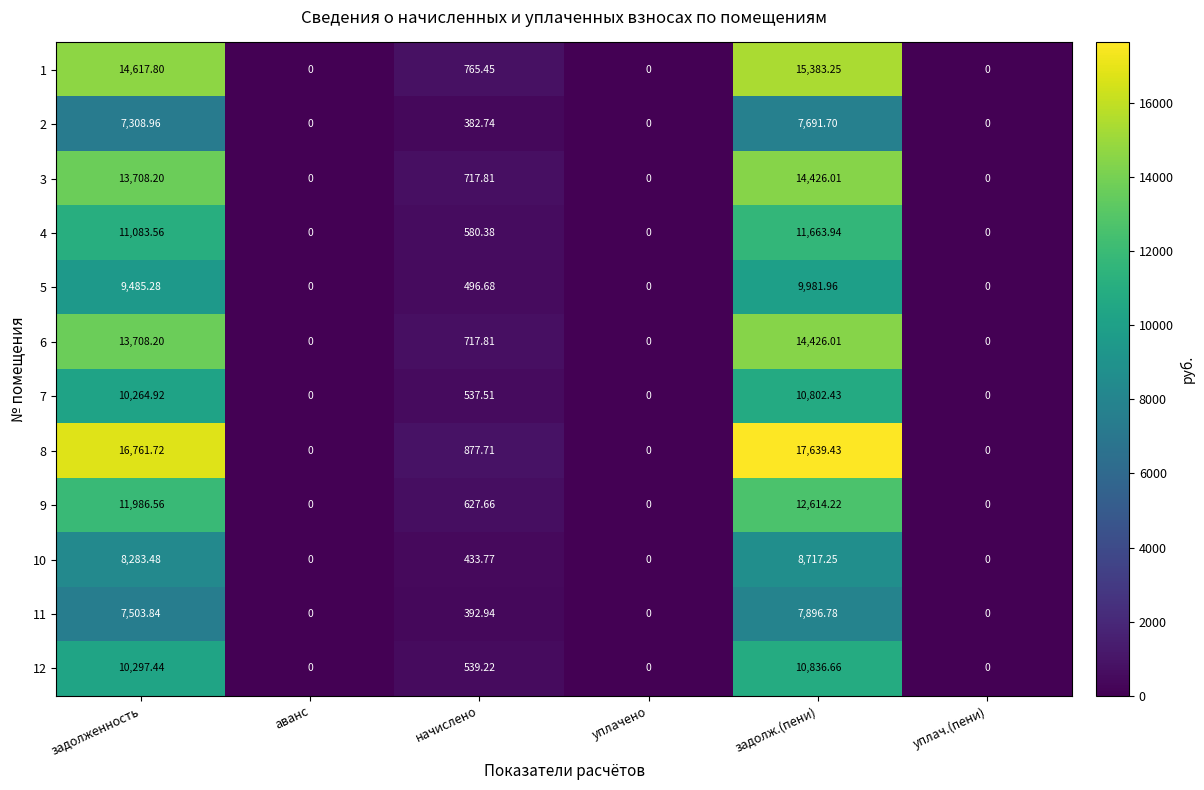

At which category is the sum across all series the highest?

задолж.(пени)